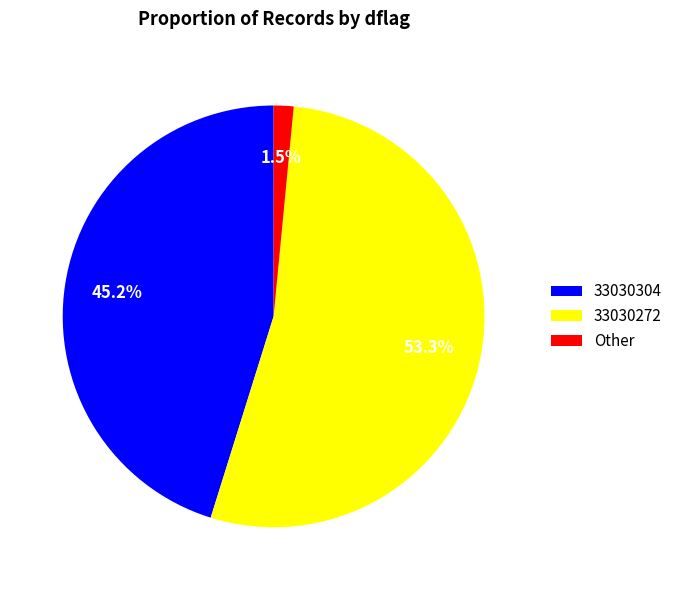

The 33030304 slice represents 51% of the pie. True or false?

False